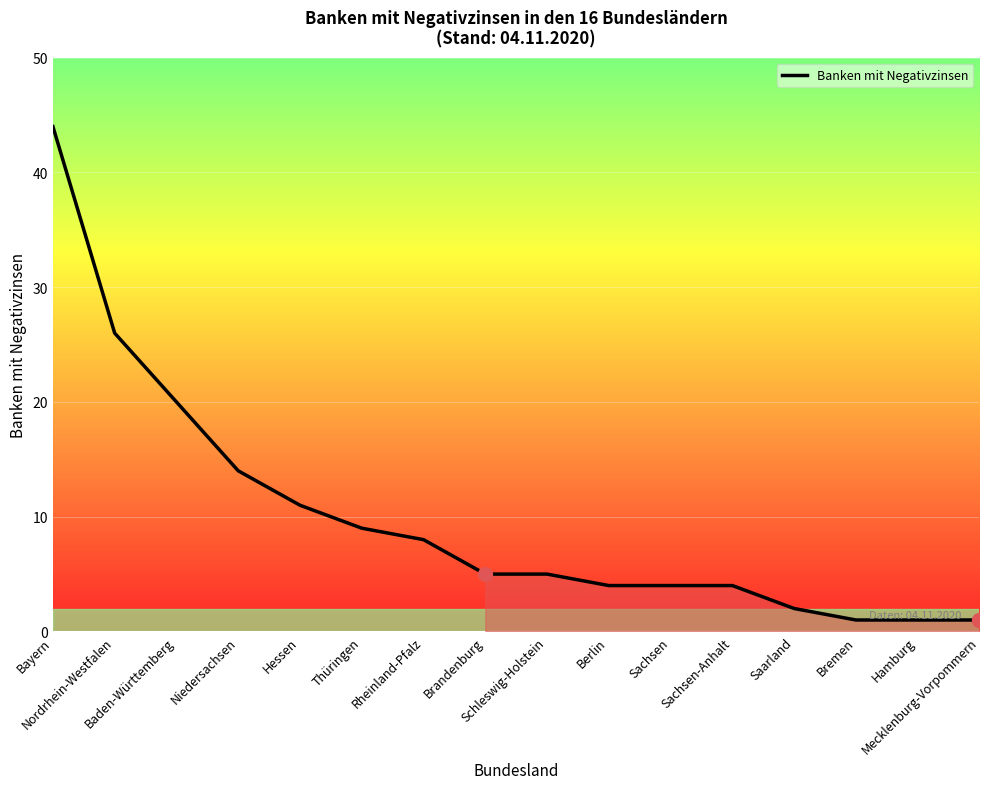

What is the maximum value shown in the chart?

44